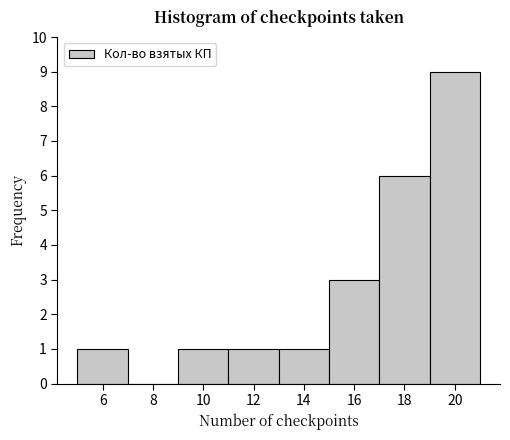

Over which range of the x-axis is the bar tallest?

19 to 21